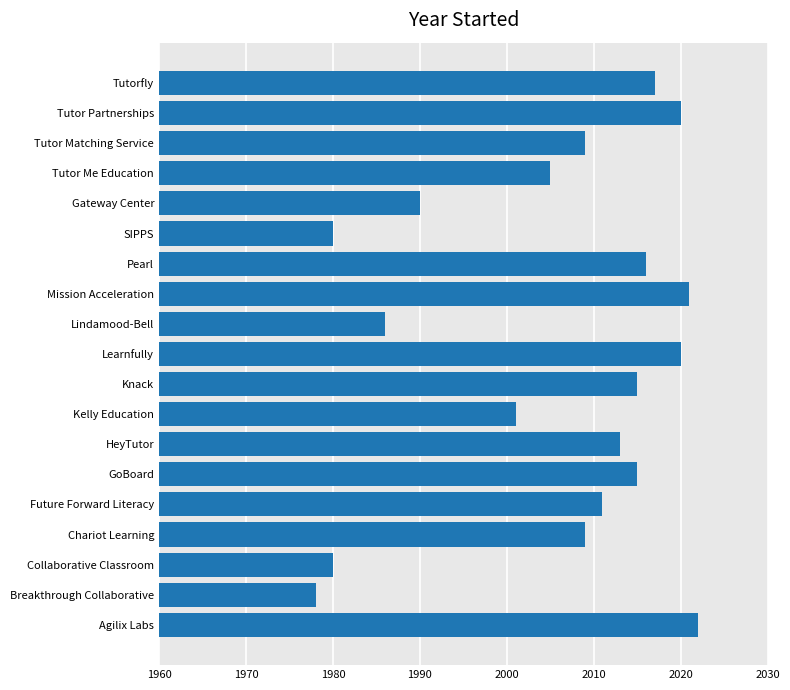

At which label is the value closest to 2000?

Kelly Education